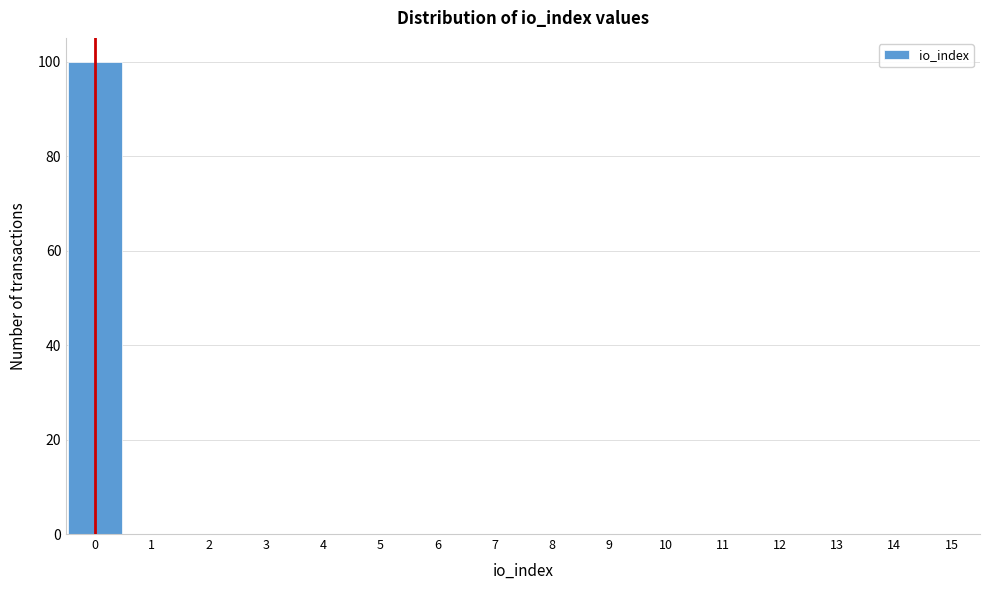

Which range on the x-axis has the tallest bar?

-0.5 to 0.5